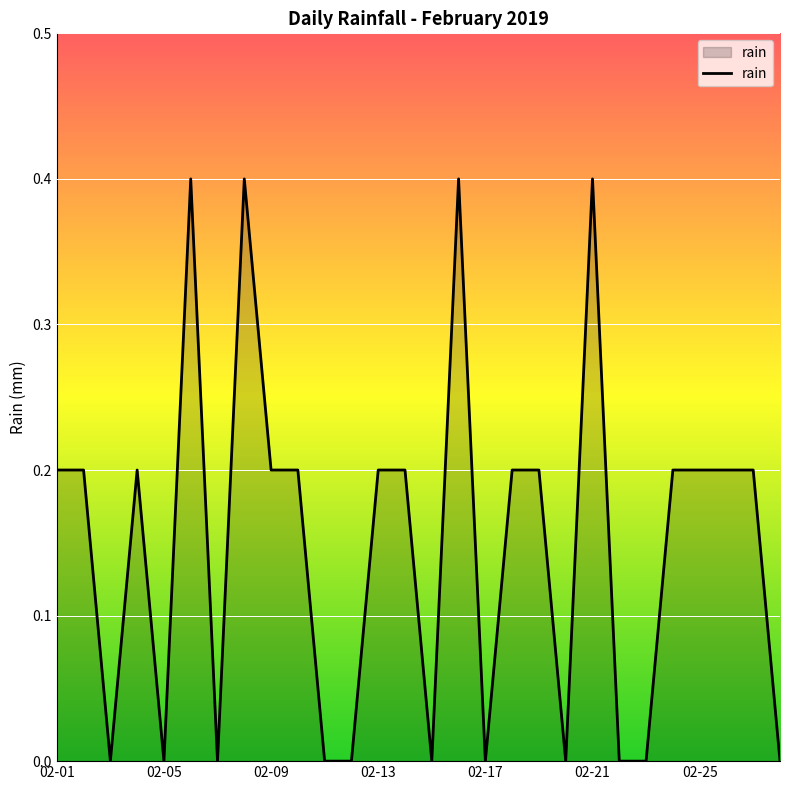

What is the difference between the maximum and minimum values?

0.4